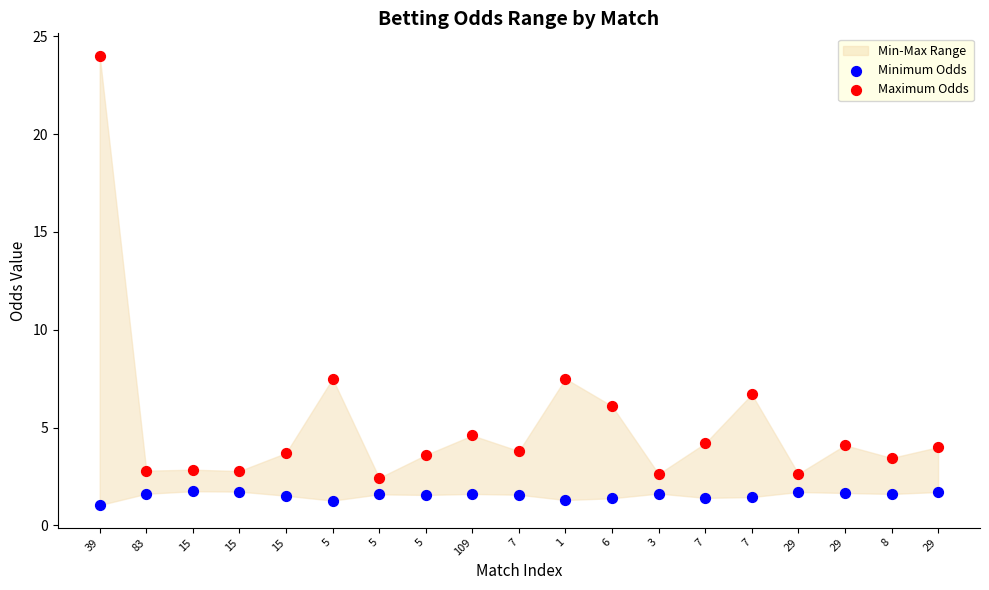

Which series has the largest Y range (max minus min)?

Maximum Odds